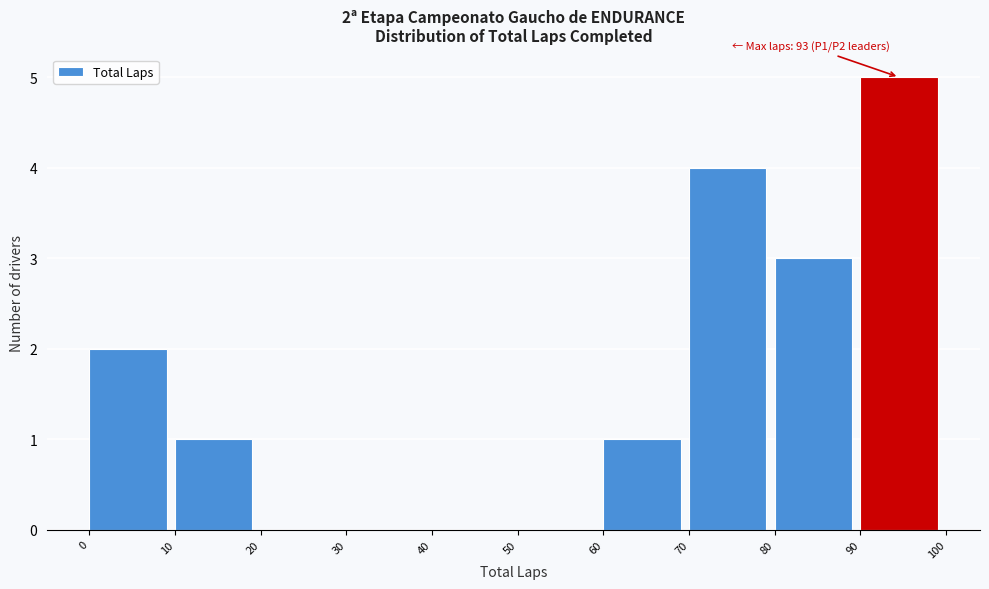

Over which range of the x-axis is the bar tallest?

90 to 100